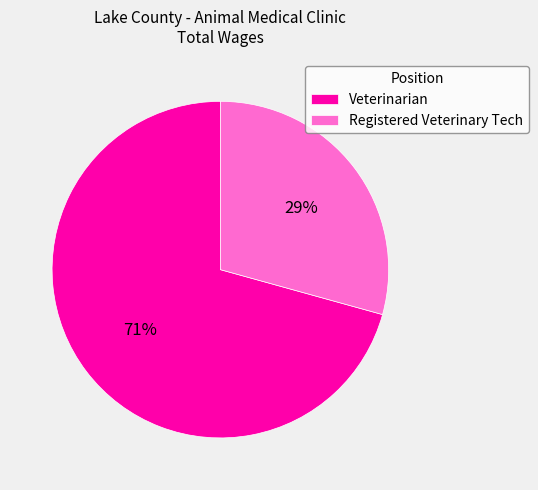

Which slice is the smallest?

Registered Veterinary Tech